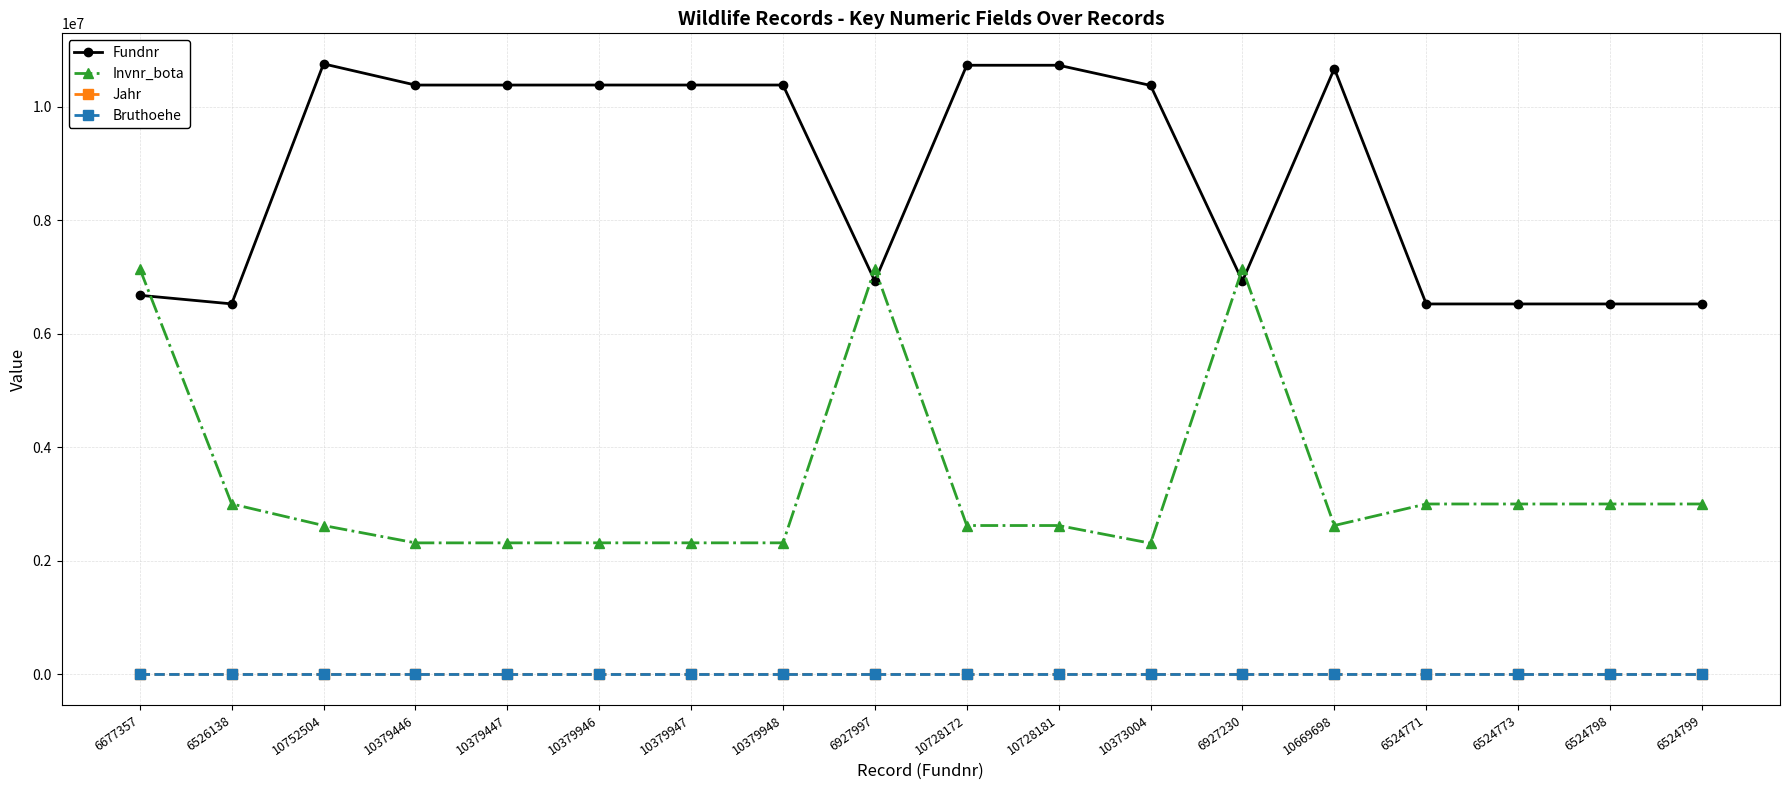

What is the label of the 13th point from the left?

6927230